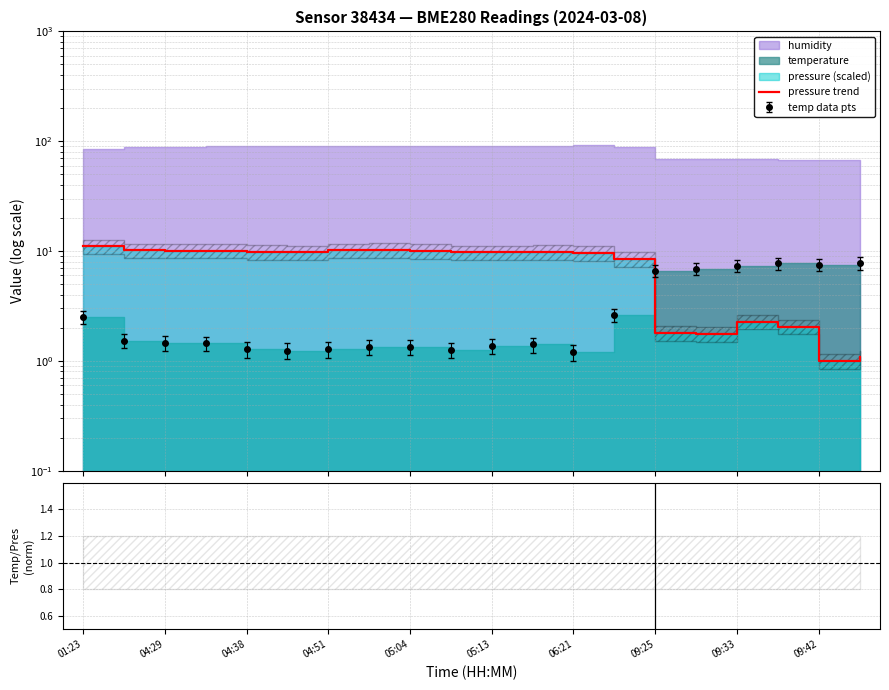

What is the highest value of the ratio series?

4.8